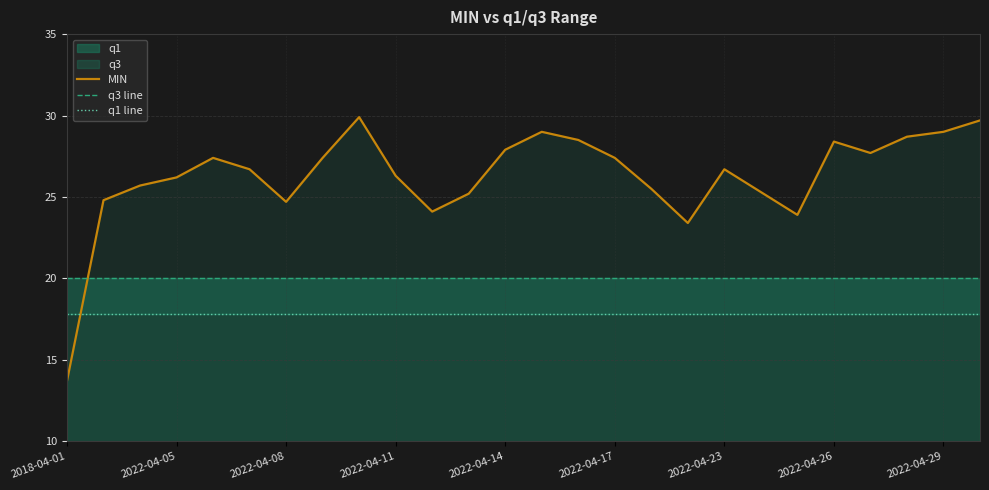

What is the lowest value of the MIN series?

13.7